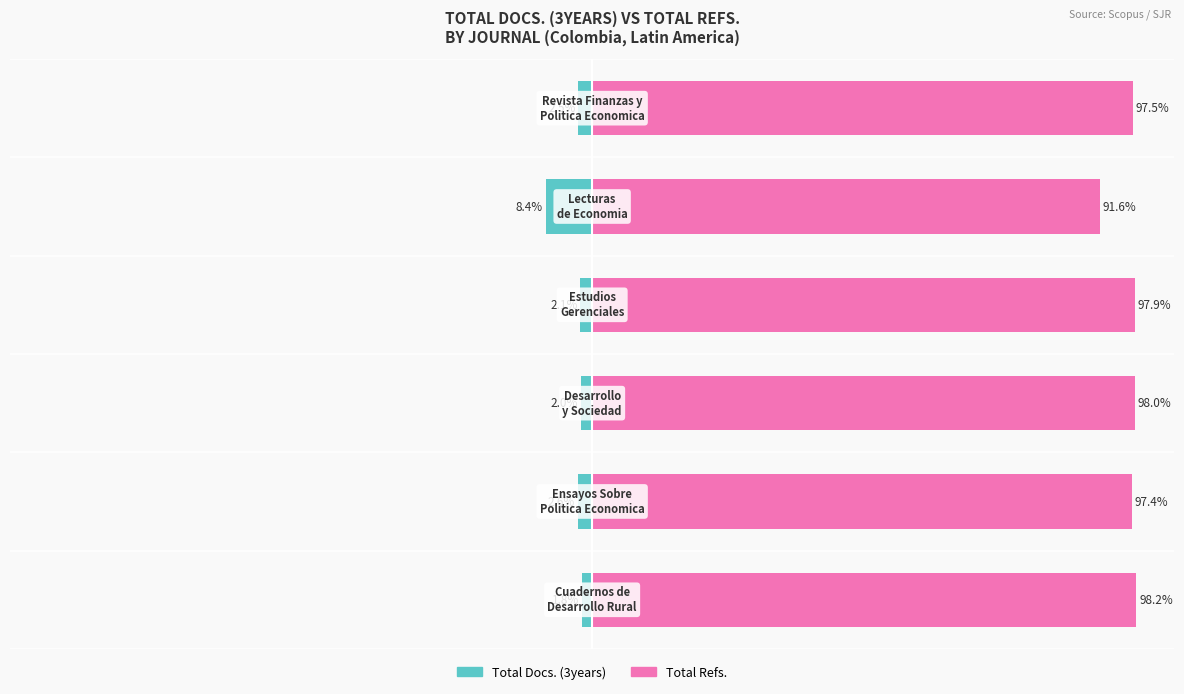

What is the difference between the maximum and minimum values in the Total Docs. (3years) series?

6.6